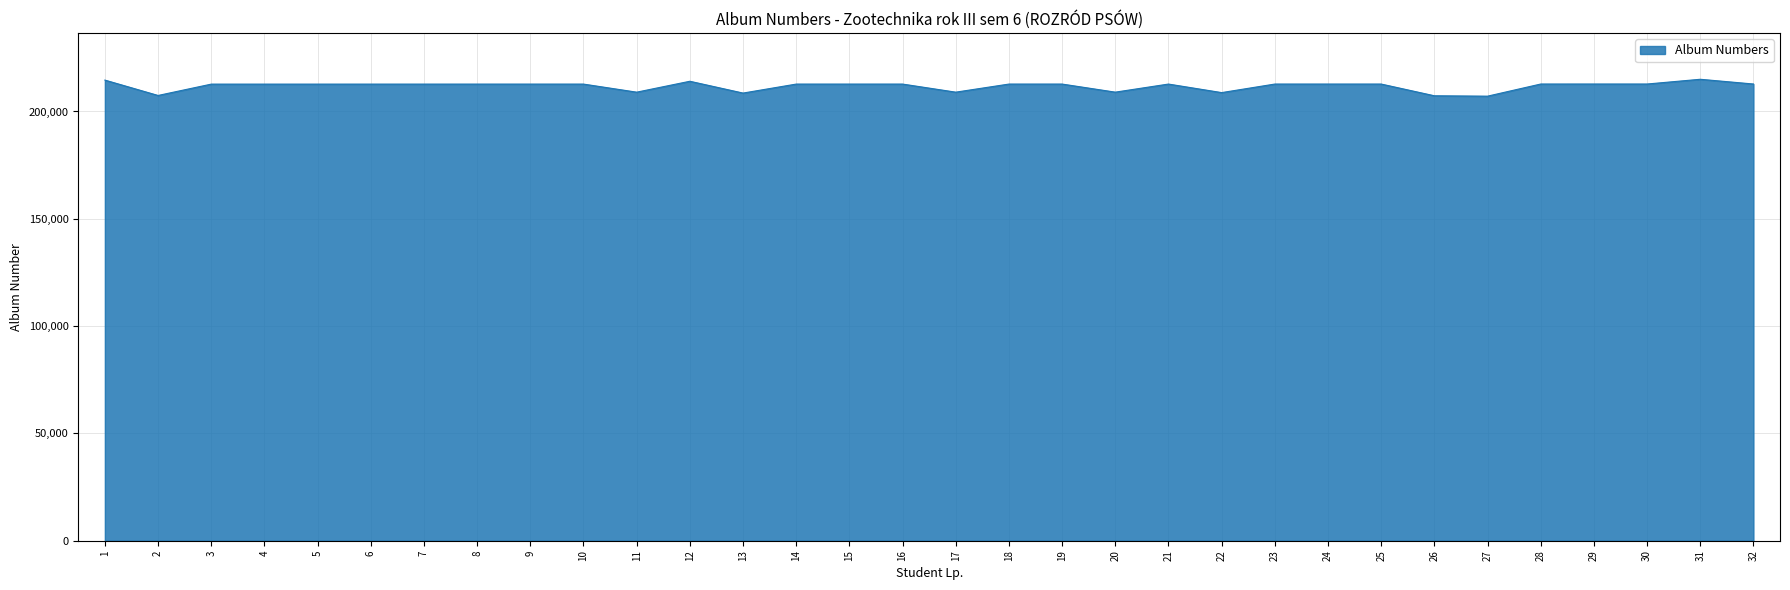

How many lines are shown in the chart?

1